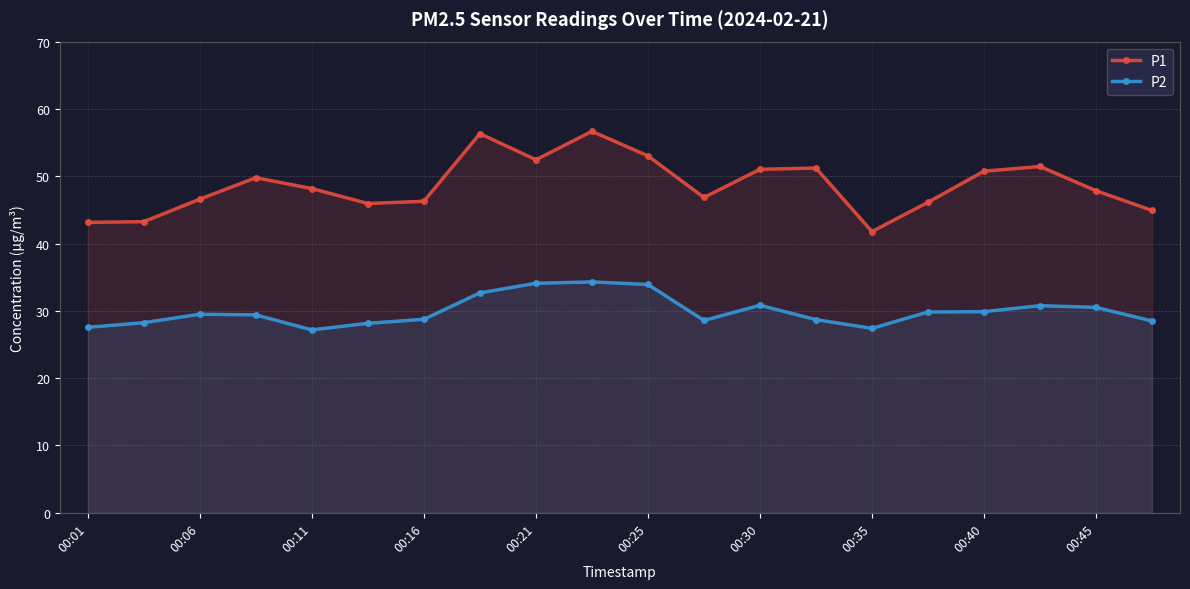

What is the total value across all series at 19?

73.4